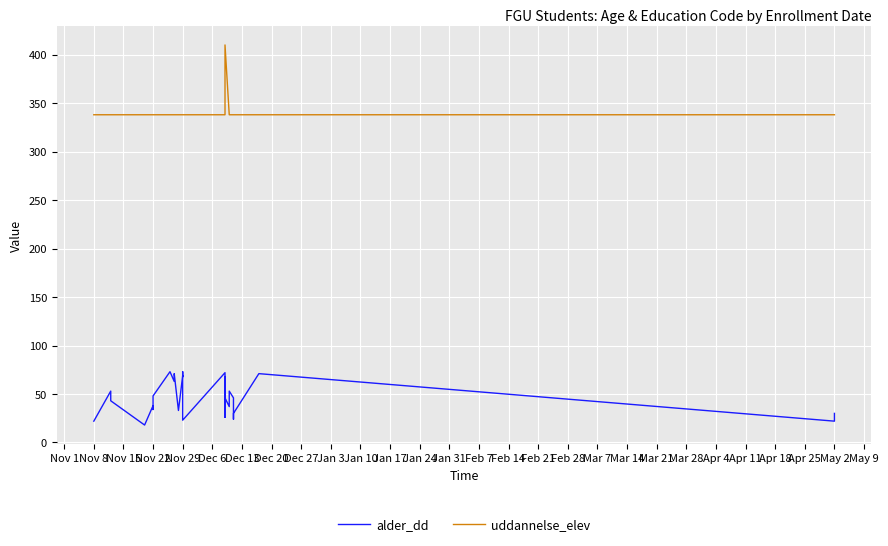

What is the greatest value displayed?

410